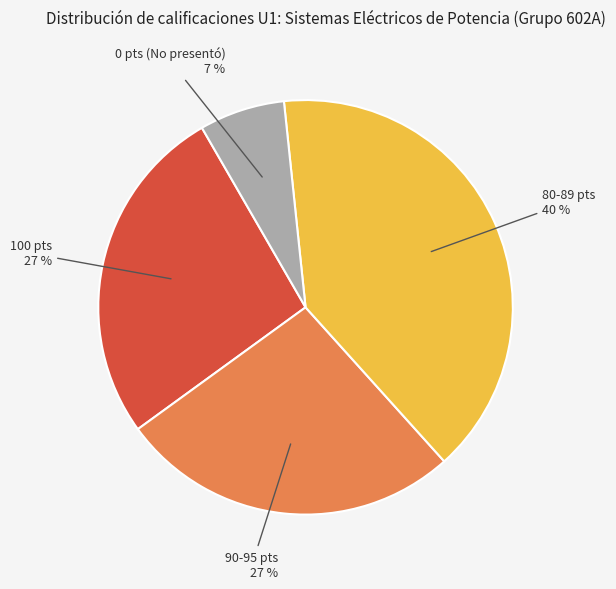

Does any single category account for the majority?

No